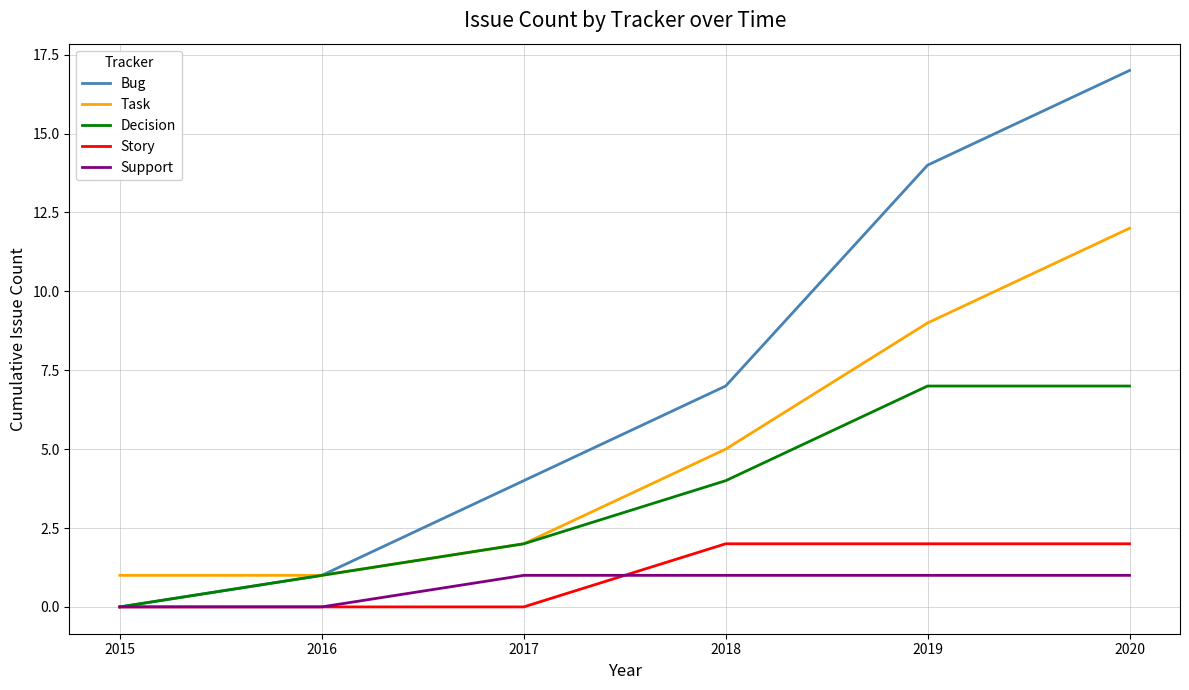

The value of Bug at 2018 is 7. True or false?

True